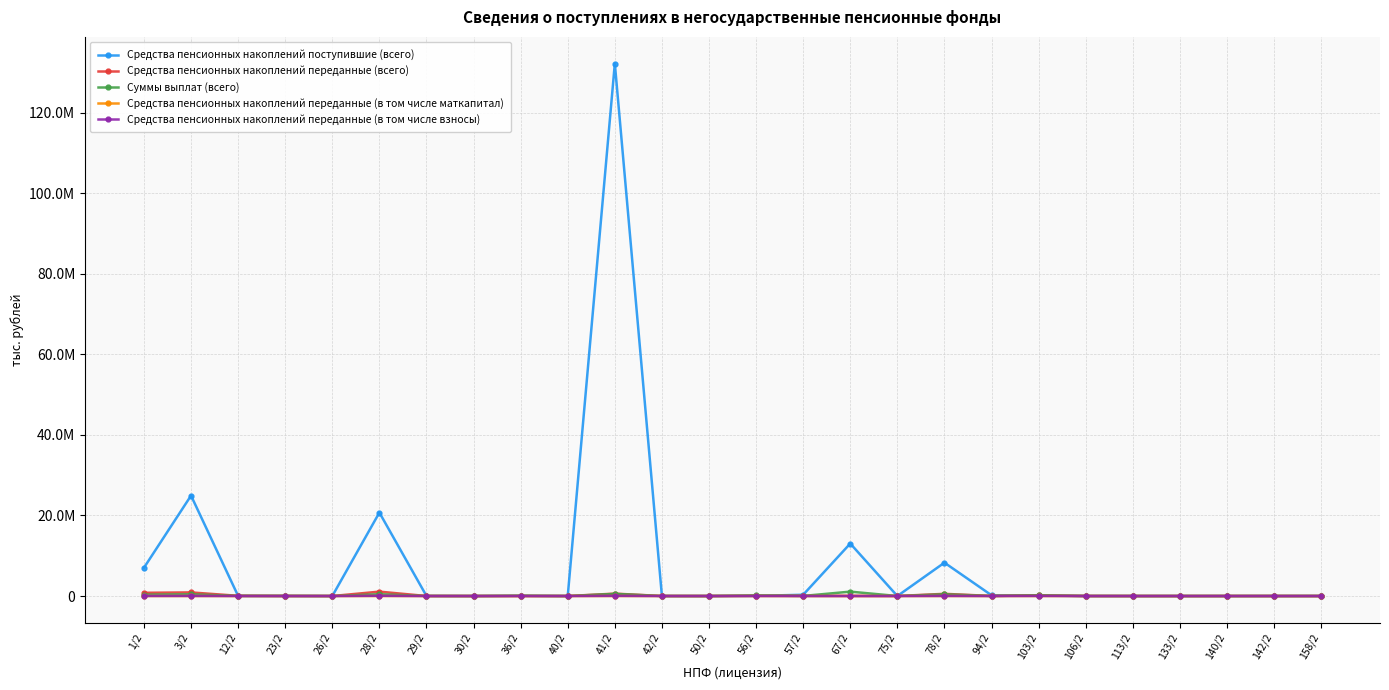

What is the difference between the maximum and second lowest values in the Средства пенсионных накоплений переданные (всего) series?

1089651.6